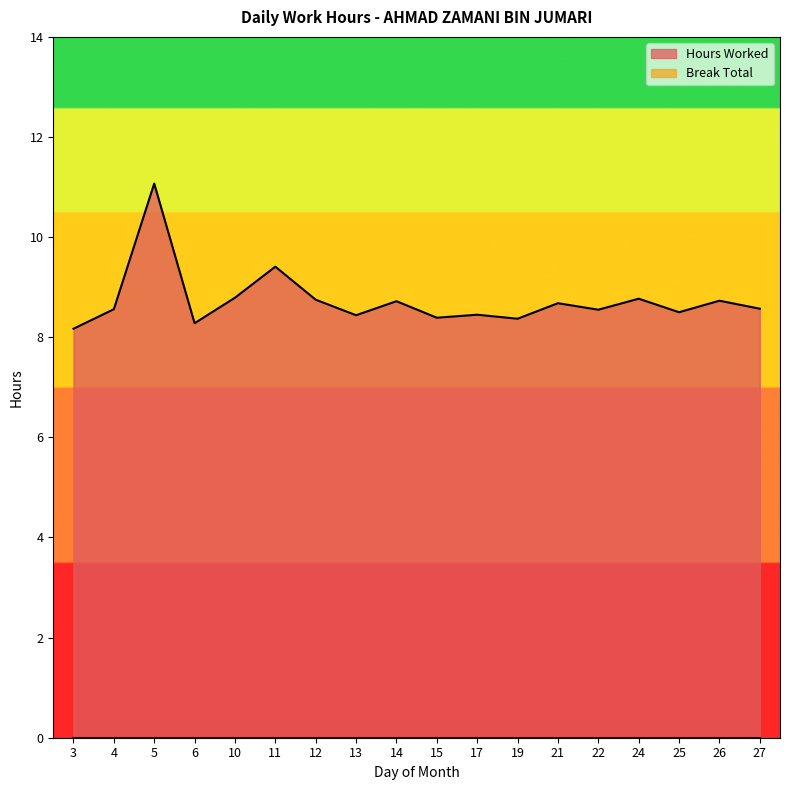

Which label corresponds to the smallest value in the chart?

3